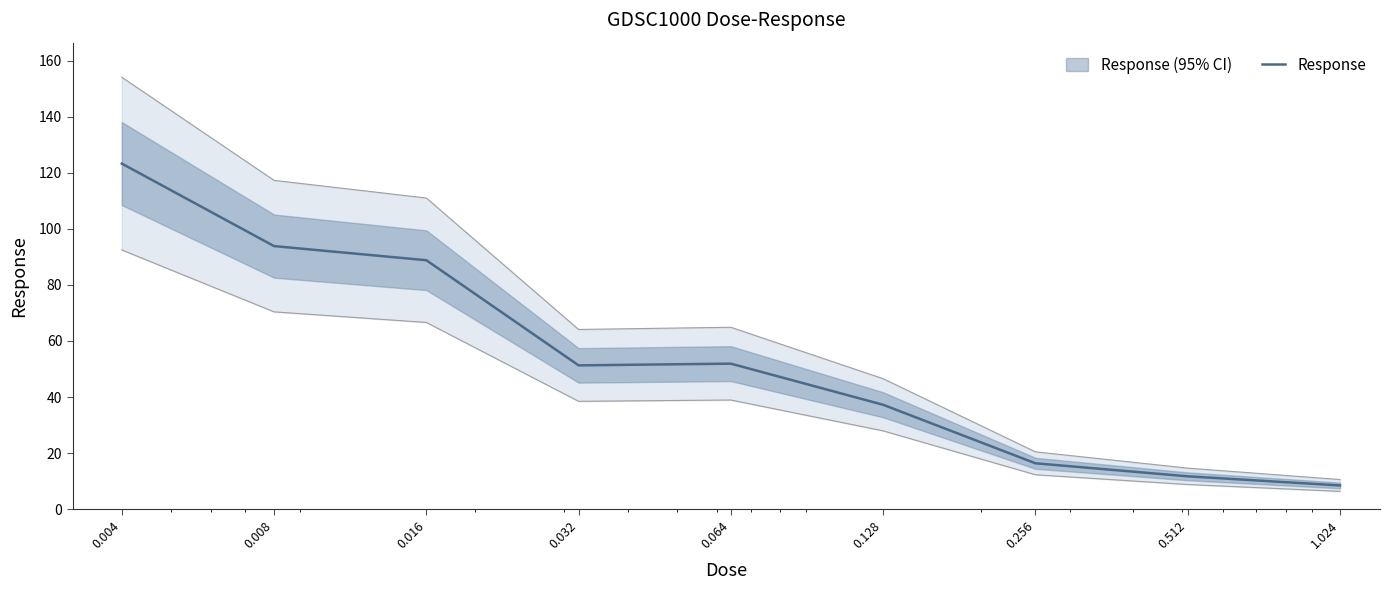

How many points are higher than both their immediate neighbors (excluding endpoints)?

1